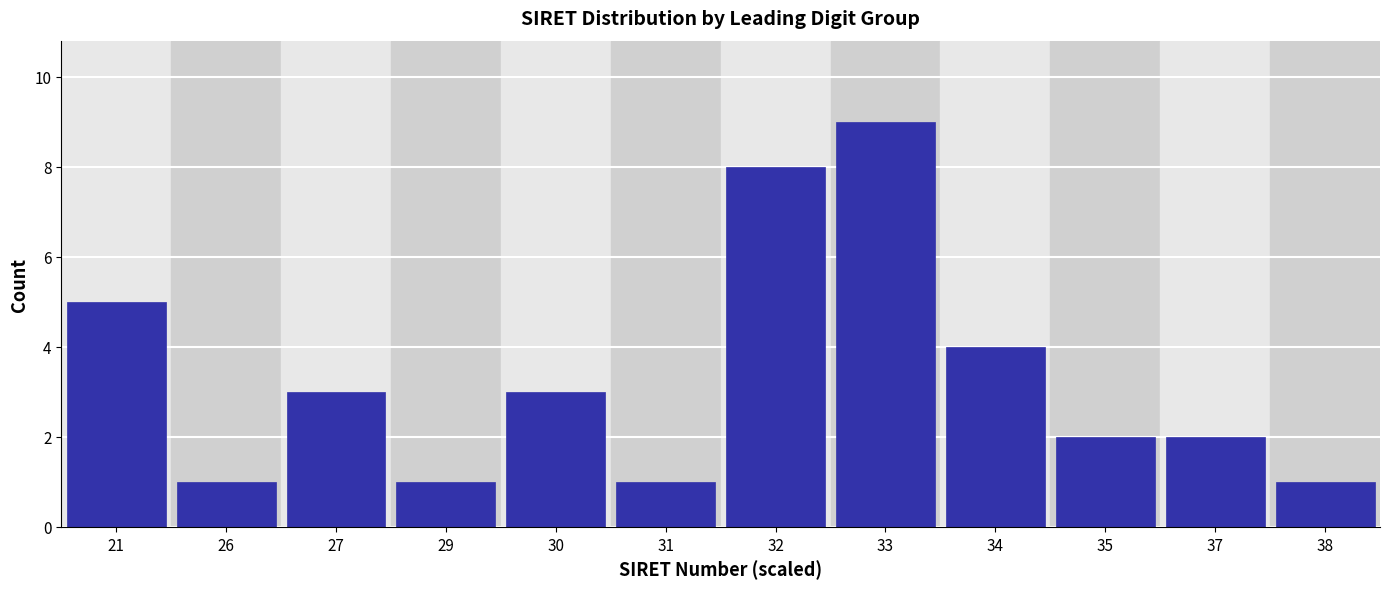

Reading right to left, extract all data points from this chart.

38=1	37=2	35=2	34=4	33=9	32=8	31=1	30=3	29=1	27=3	26=1	21=5